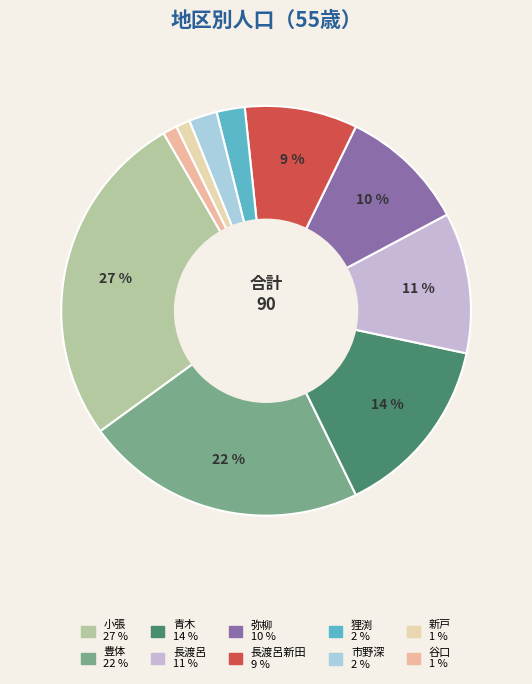

What is the smallest slice in the pie chart?

新戸